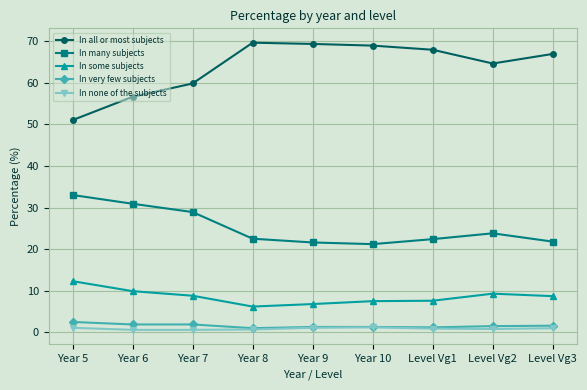

True or false: In all or most subjects and In some subjects cross at least once.

False